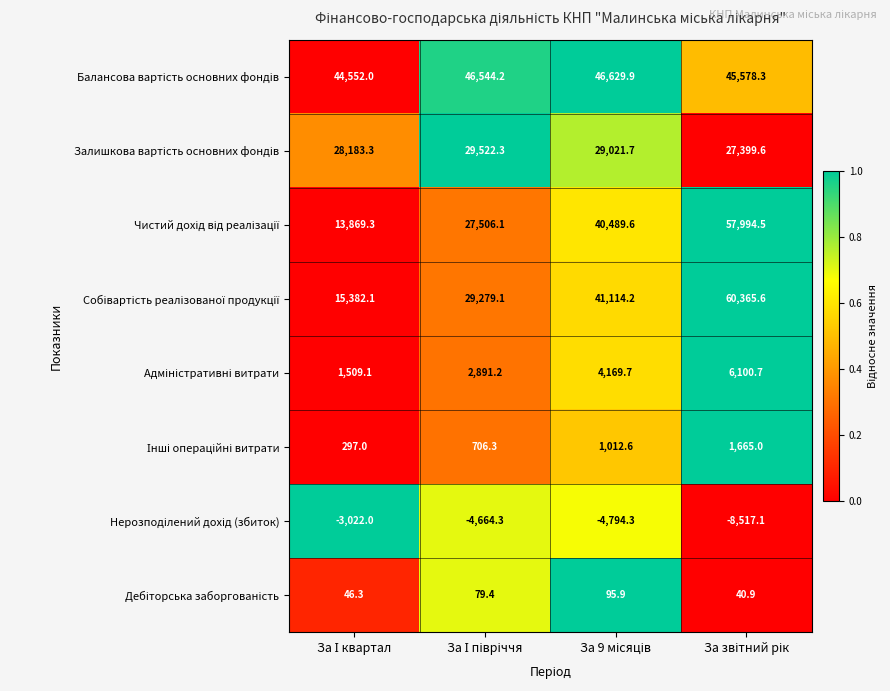

What is the minimum value shown in the chart?

-8517.1